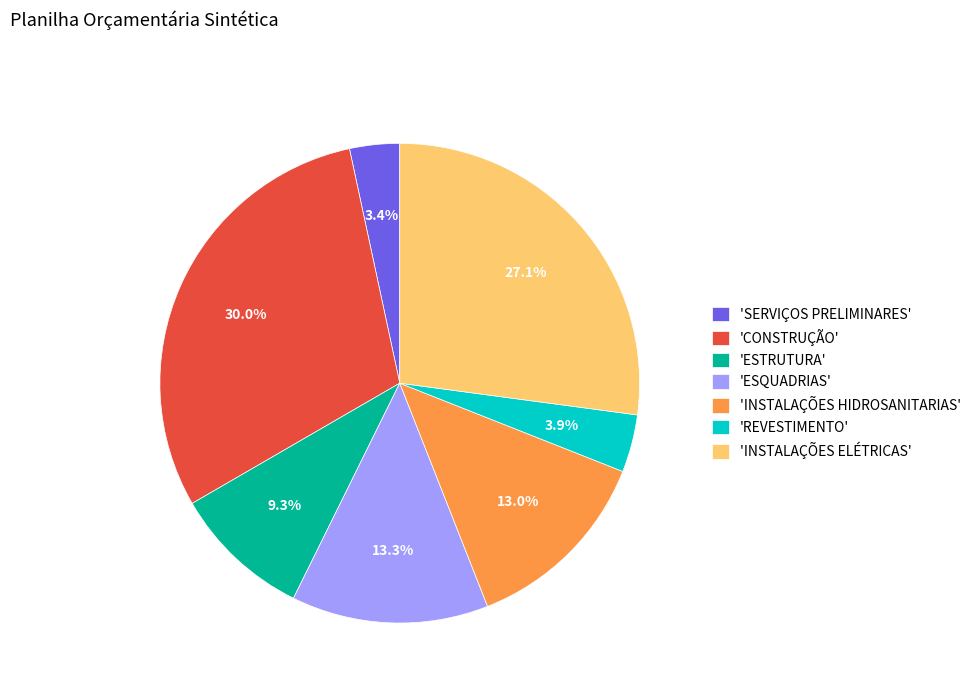

What portion of the pie excludes 'SERVIÇOS PRELIMINARES'?

96.6%